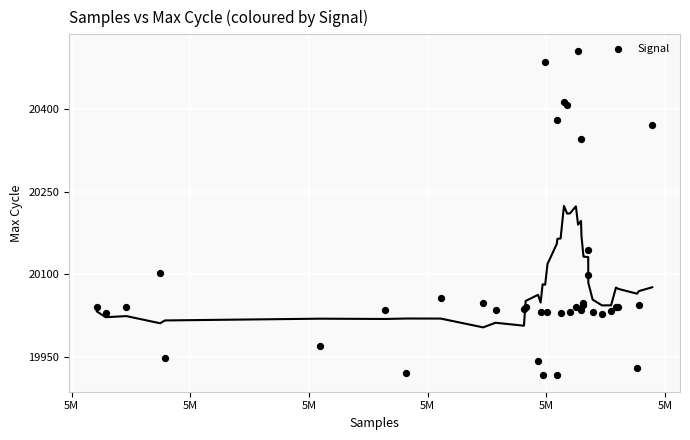

What Y value in the scatter plot is closest to 20211?

20144